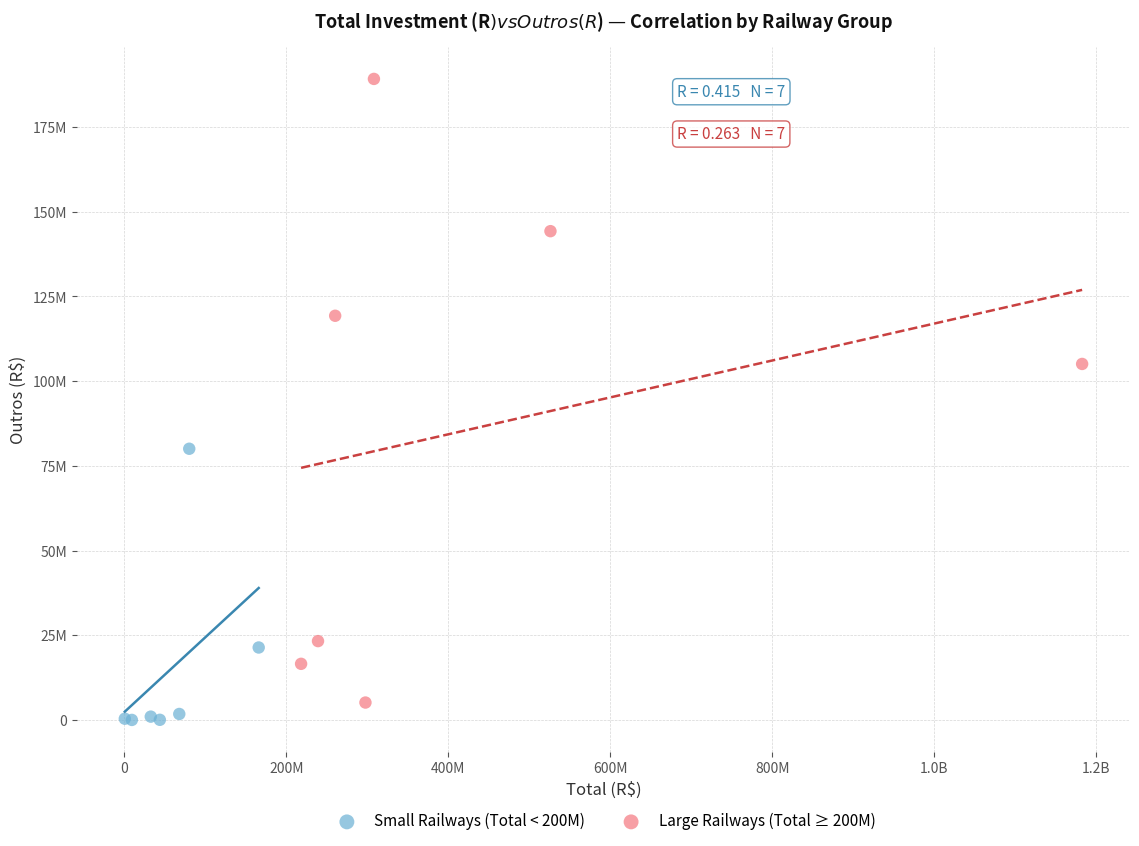

What are all the series names shown in the legend?

Small Railways (Total < 200M), Large Railways (Total ≥ 200M)